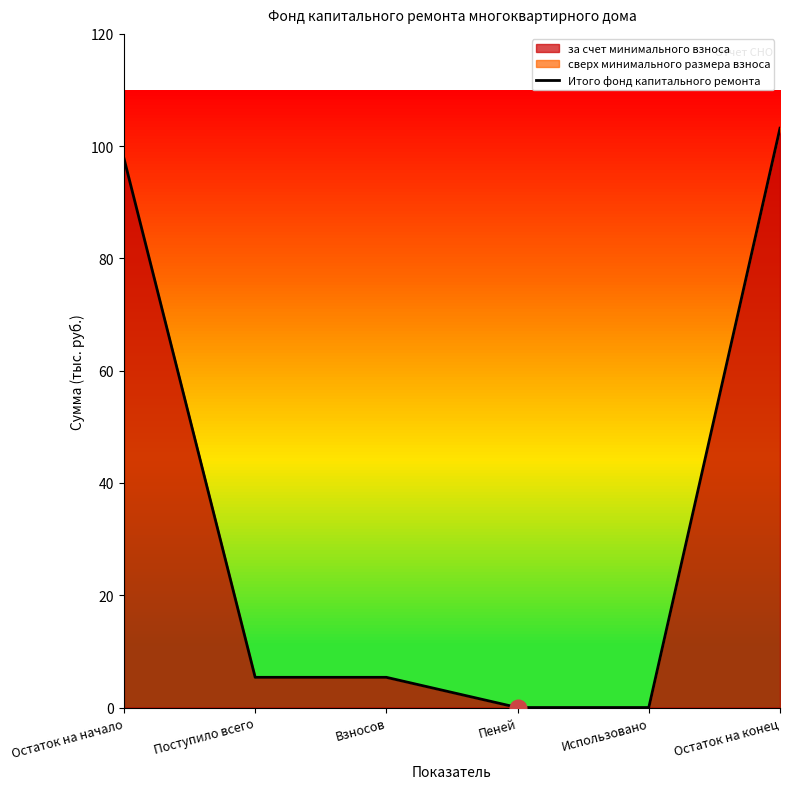

Reading left to right, extract all data points from this chart.

Остаток на начало=97.8	Поступило всего=5.4	Взносов=5.4	Пеней=0.0	Использовано=0.0	Остаток на конец=103.2